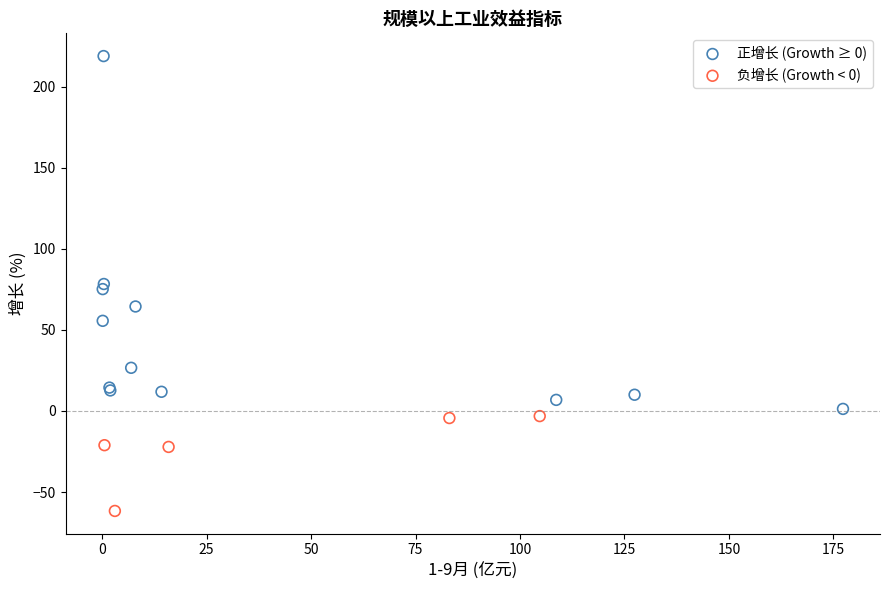

Which series contains the lowest Y value?

负增长 (Growth < 0)